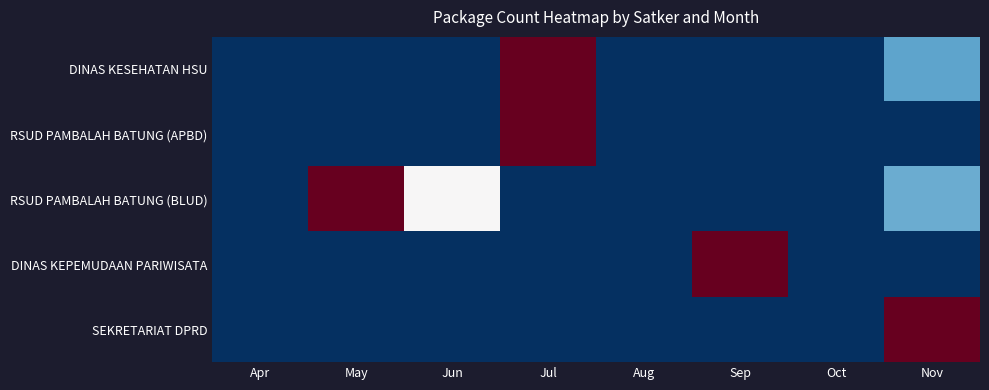

What is the minimum value shown in the chart?

-1.0